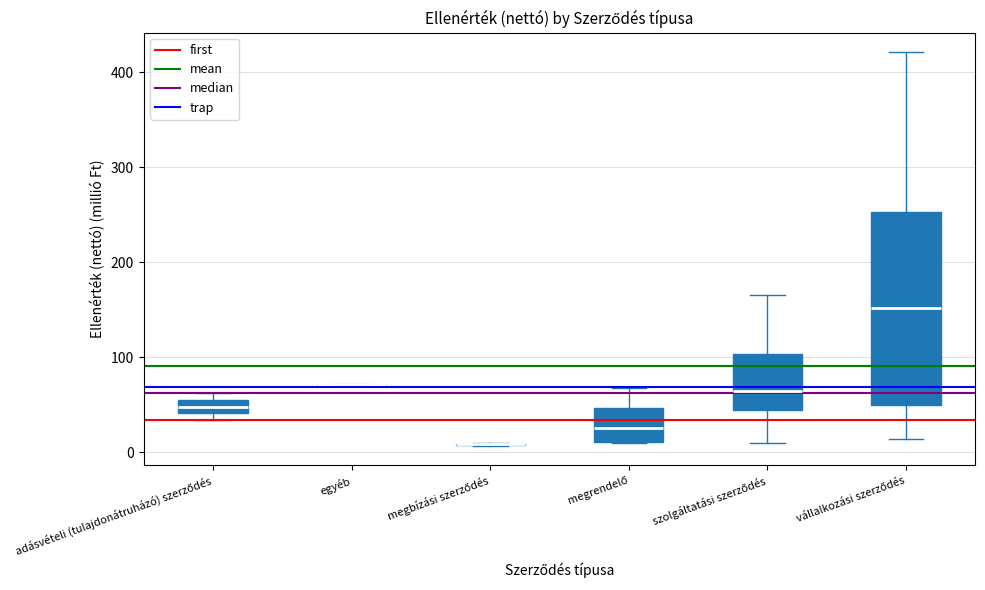

Where is the lower edge of the box for adásvételi (tulajdonátruházó) szerződés on the y-axis? The values are not printed on the chart, so give them approximately, as read against the axis.

40